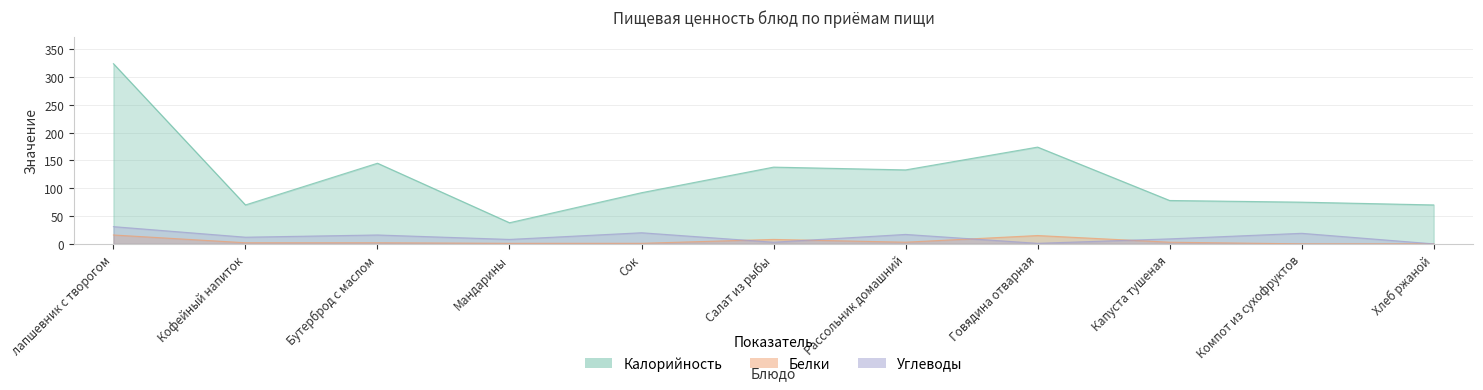

Where do Белки and Углеводы first cross each other?

Сок and Салат из рыбы